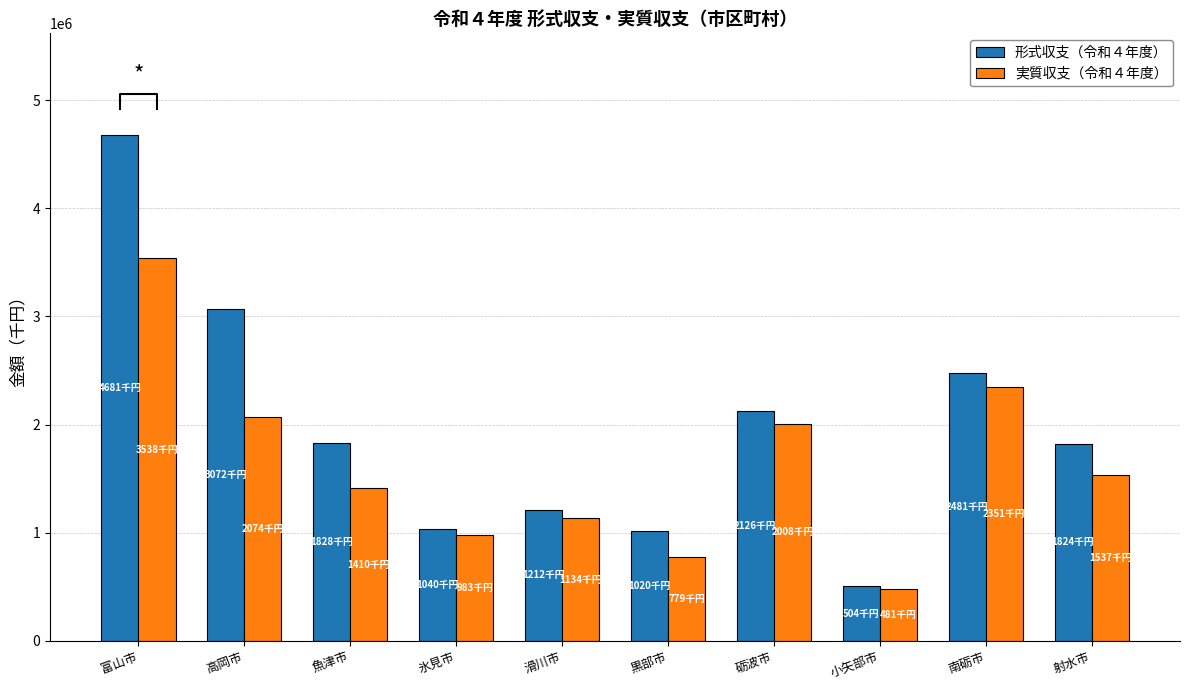

List the series in order of their peak value, lowest first.

実質収支（令和４年度）, 形式収支（令和４年度）